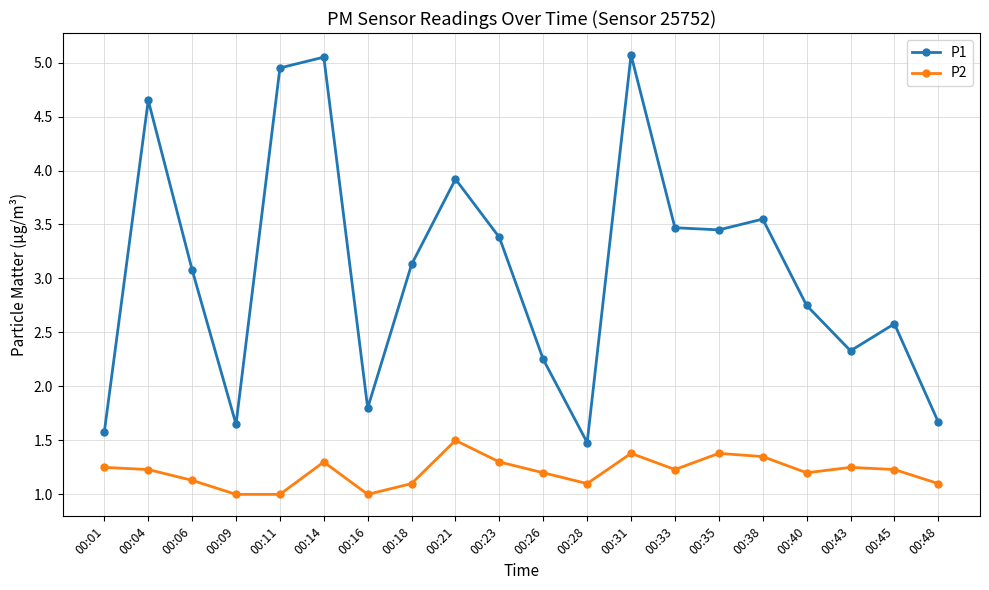

What is the value of the P2 point at the 3rd from the left?

1.1